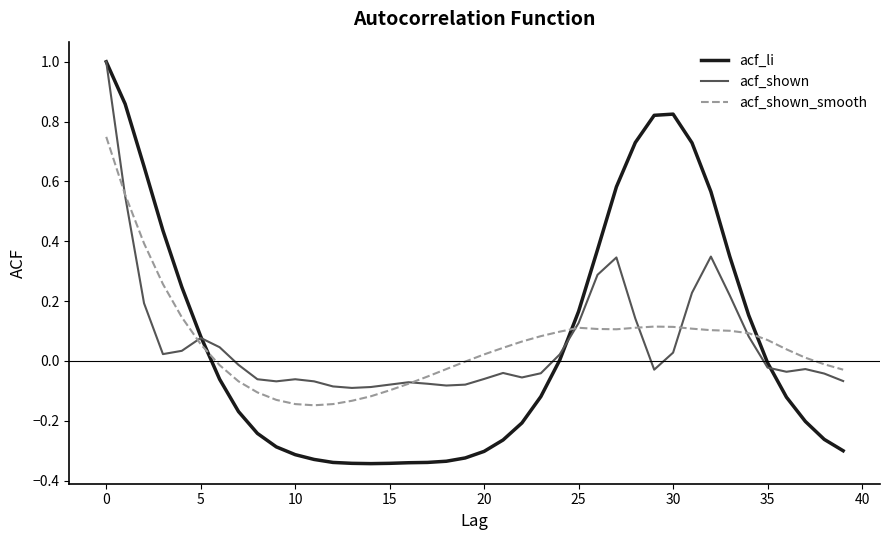

How many lines are shown in the chart?

3